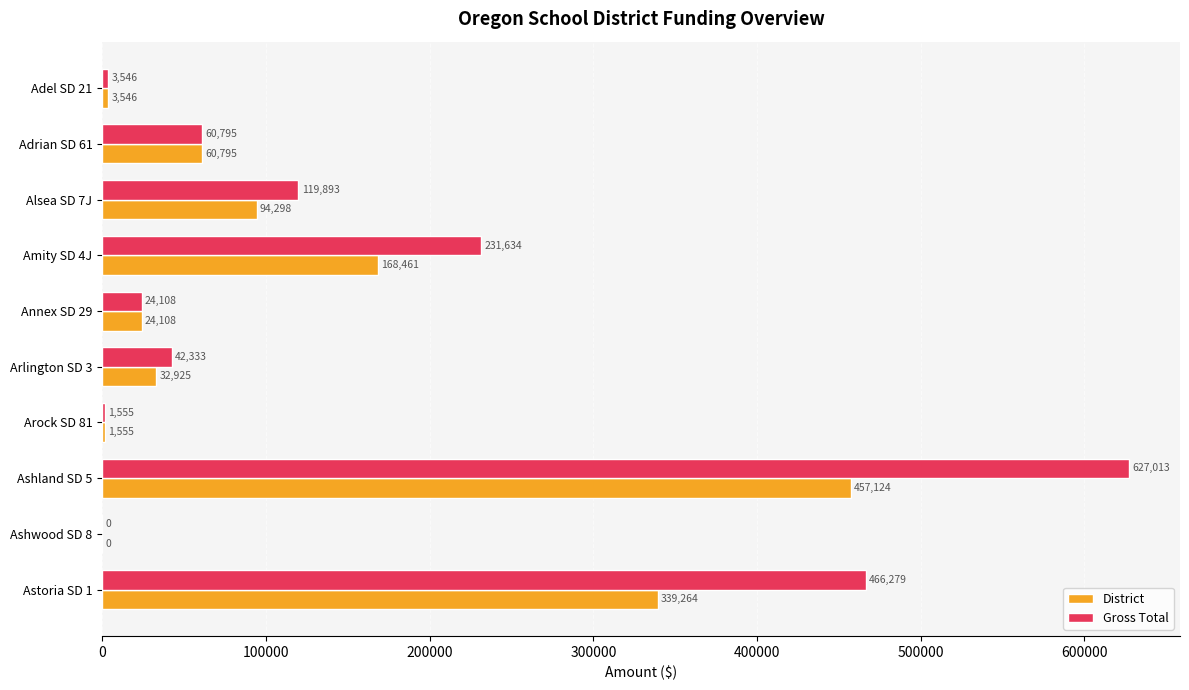

How many distinct data groups are displayed?

2